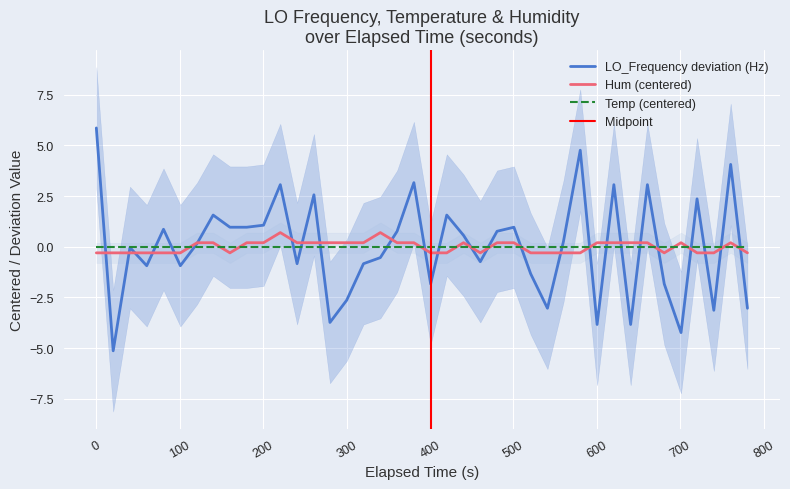

What is the maximum value for LO_Frequency deviation (Hz)?

5.9